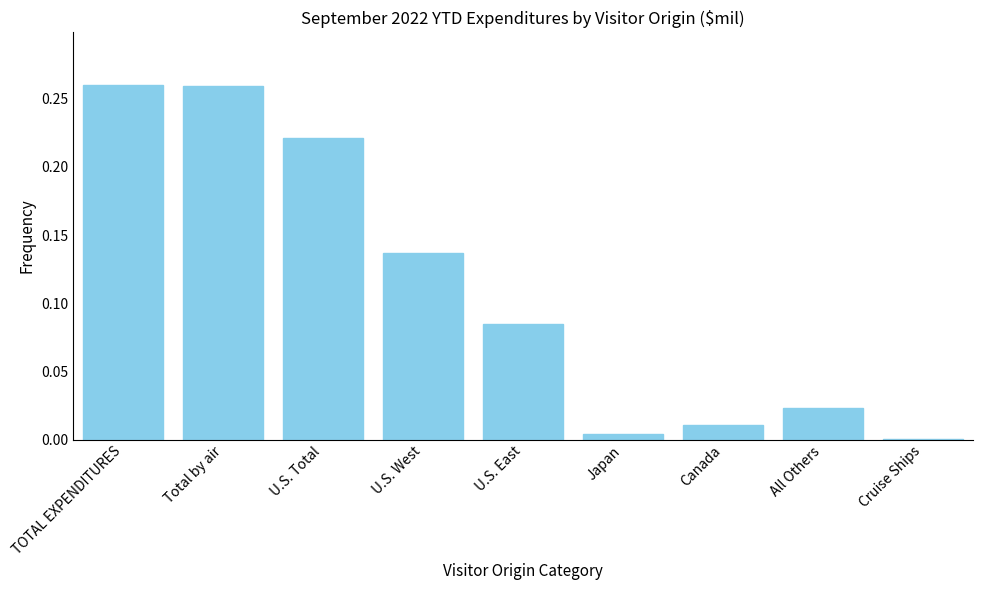

Is it true that the value at Japan is 0.0?

True